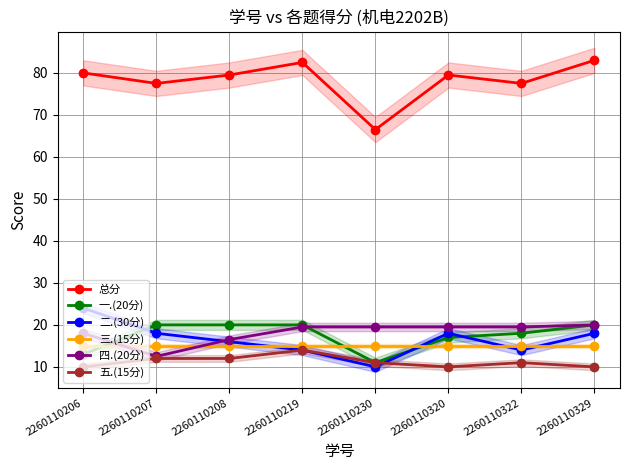

What is the sum of the 二.(30分) values at 2260110329 and 2260110230?

28.0